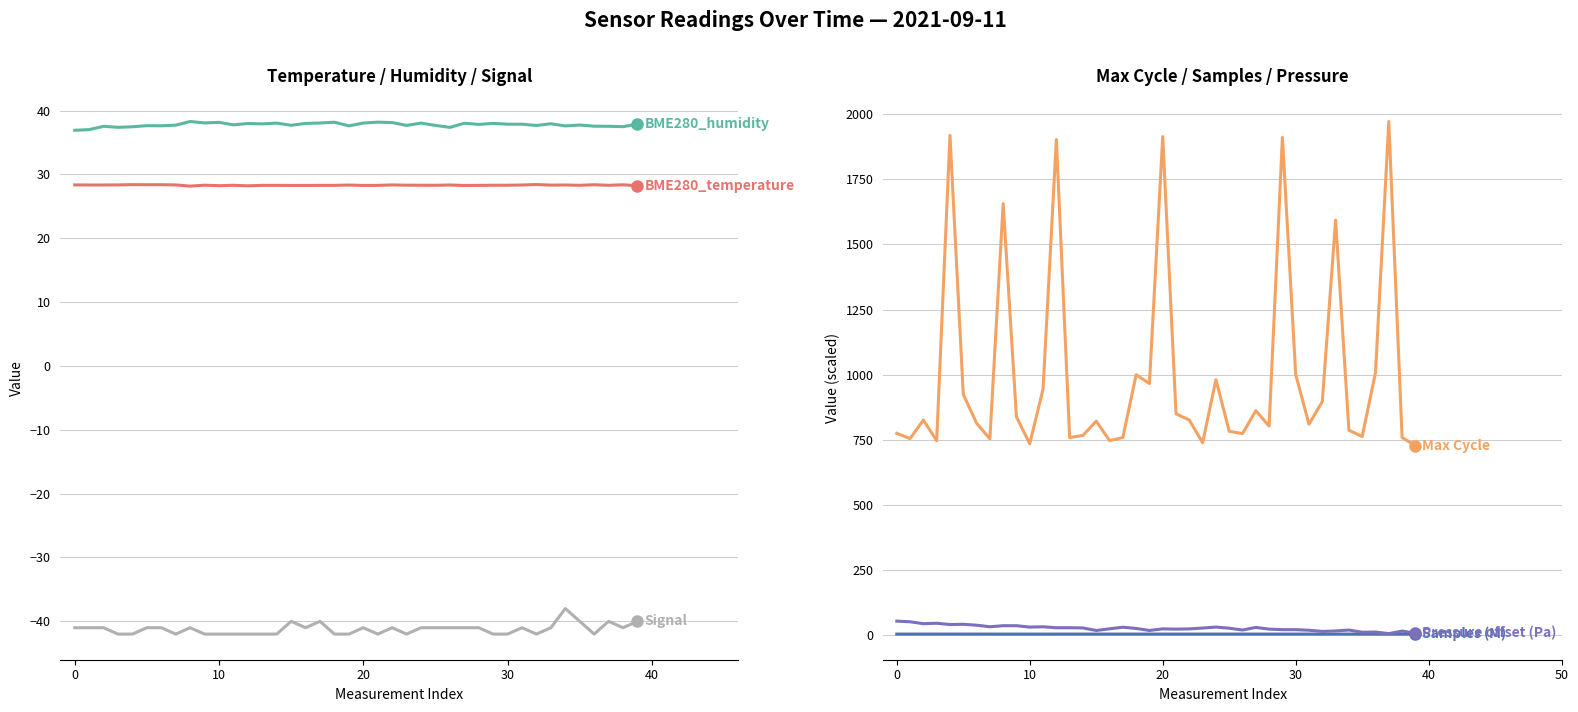

What are all the series names shown in the legend?

BME280_temperature, BME280_humidity, Signal, Max Cycle, Samples (M), Pressure offset (Pa)